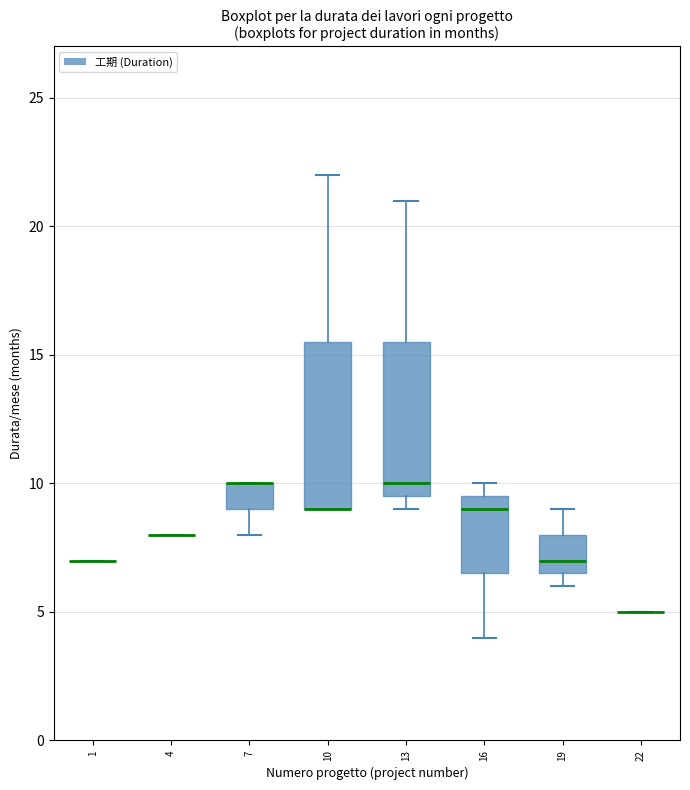

Reading left to right, transcribe this box plot: for each box, give where its median line is, the range the box spans, and where its two whiskers end, as read against the y-axis. The values are not printed on the chart, so give them approximately, as read against the axis.

1: box collapsed to a line at 7.0, whiskers 7.0 to 7.0
4: box collapsed to a line at 8.0, whiskers 8.0 to 8.0
7: median 10.0 (drawn on the box's upper edge), box 9.0 to 10.0, whiskers 8.0 to 10.0
10: median 9.0 (drawn on the box's lower edge), box 9.0 to 15.5, whiskers 9.0 to 22.0
13: median 10.0, box 9.5 to 15.5, whiskers 9.0 to 21.0
16: median 9.0, box 6.5 to 9.5, whiskers 4.0 to 10.0
19: median 7.0, box 6.5 to 8.0, whiskers 6.0 to 9.0
22: box collapsed to a line at 5.0, whiskers 5.0 to 5.0